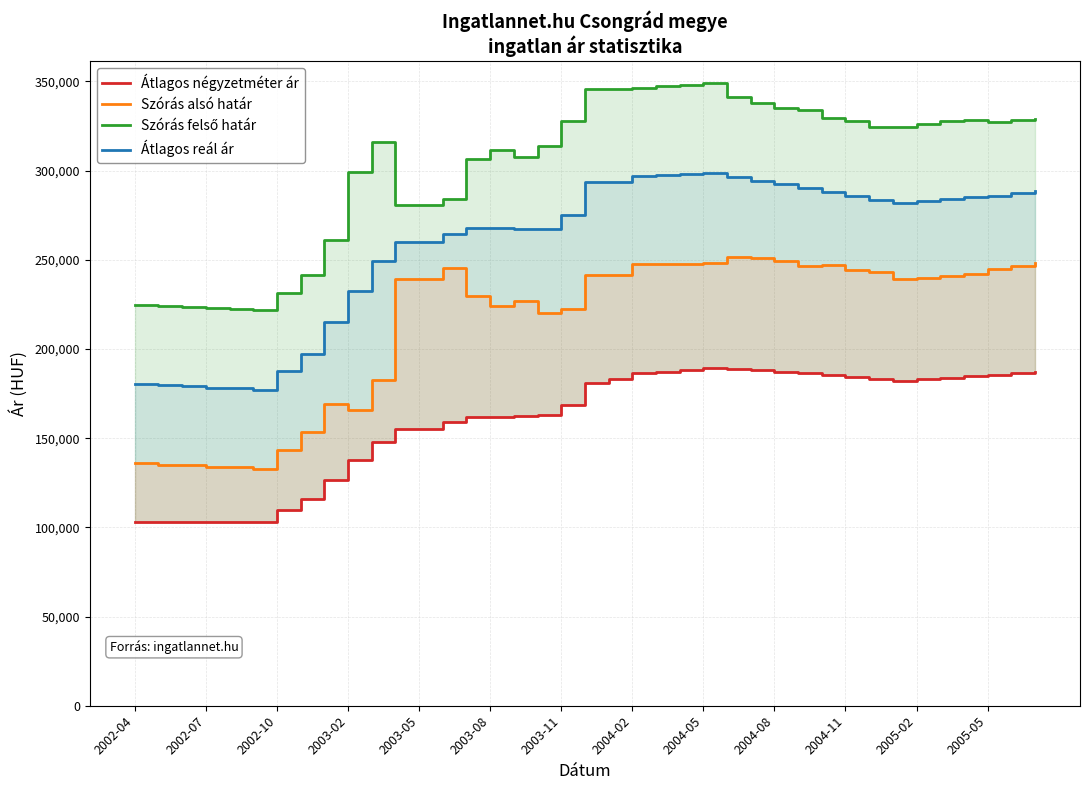

True or false: Szórás alsó határ has a value of 243025 at 31.

True